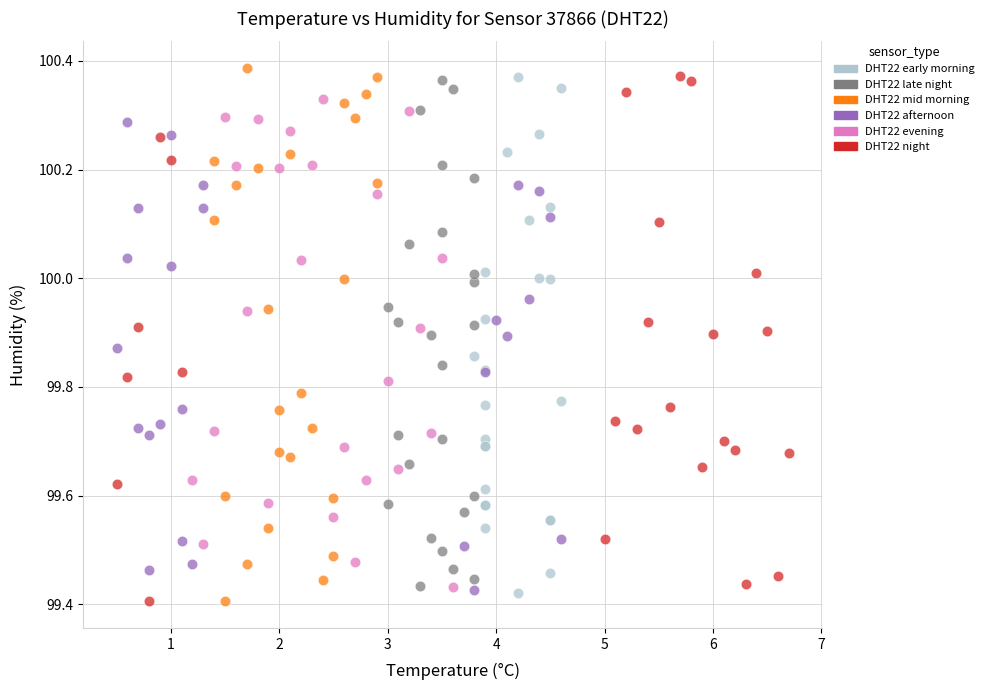

What are all the series names shown in the legend?

DHT22 early morning, DHT22 late night, DHT22 mid morning, DHT22 afternoon, DHT22 evening, DHT22 night